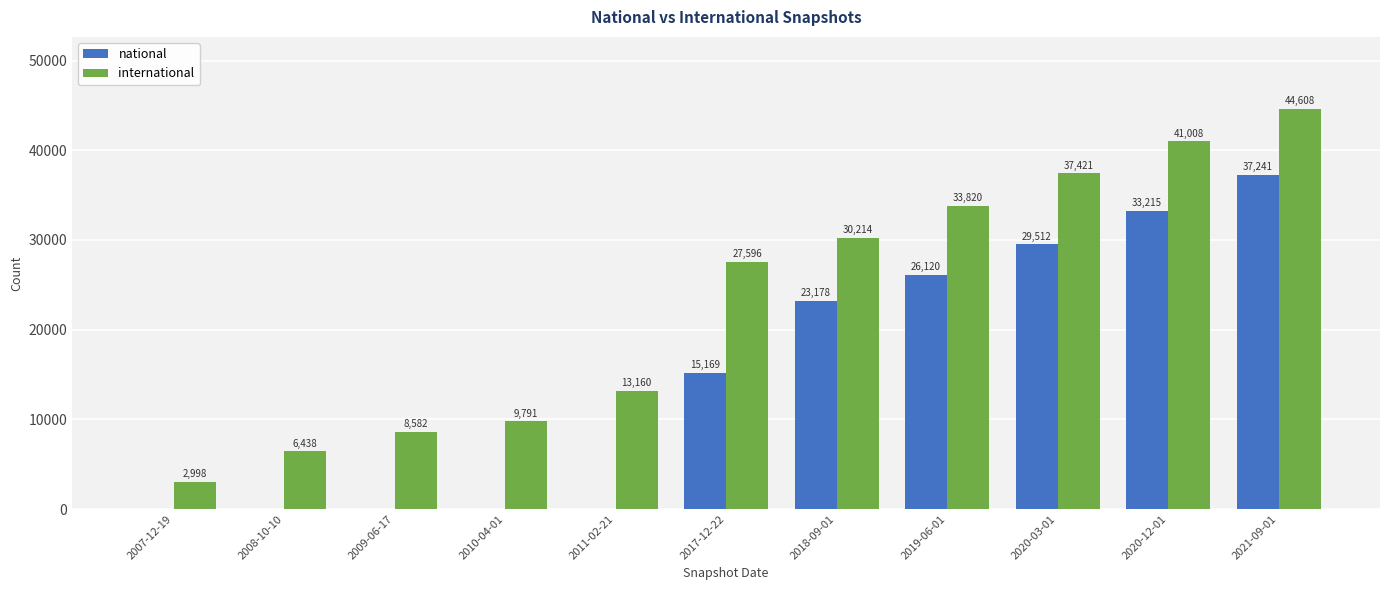

The value of international at 2020-03-01 is 37421. True or false?

True